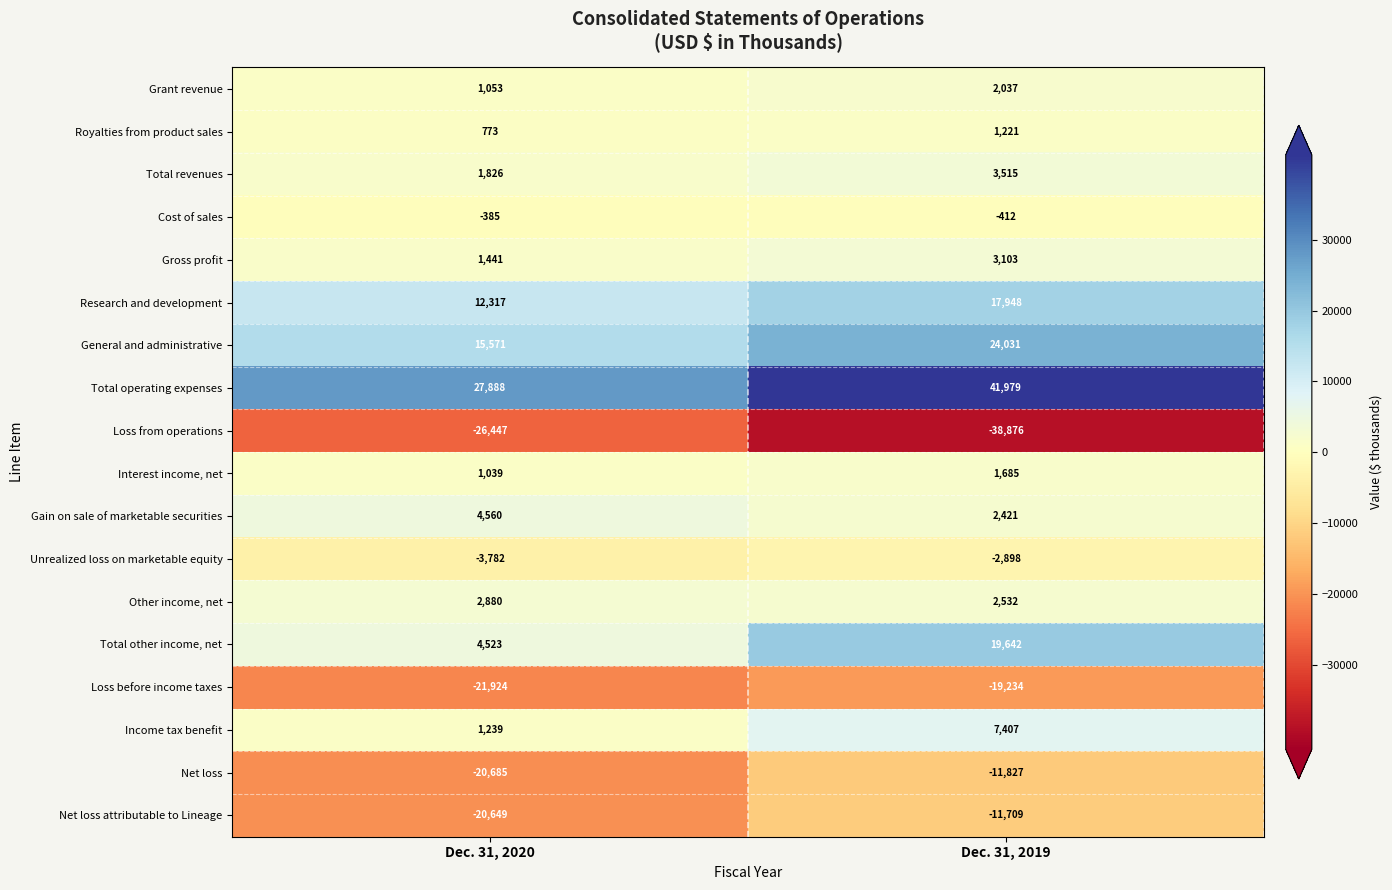

What is the spread (max minus min) of values at Dec. 31, 2020?

54335